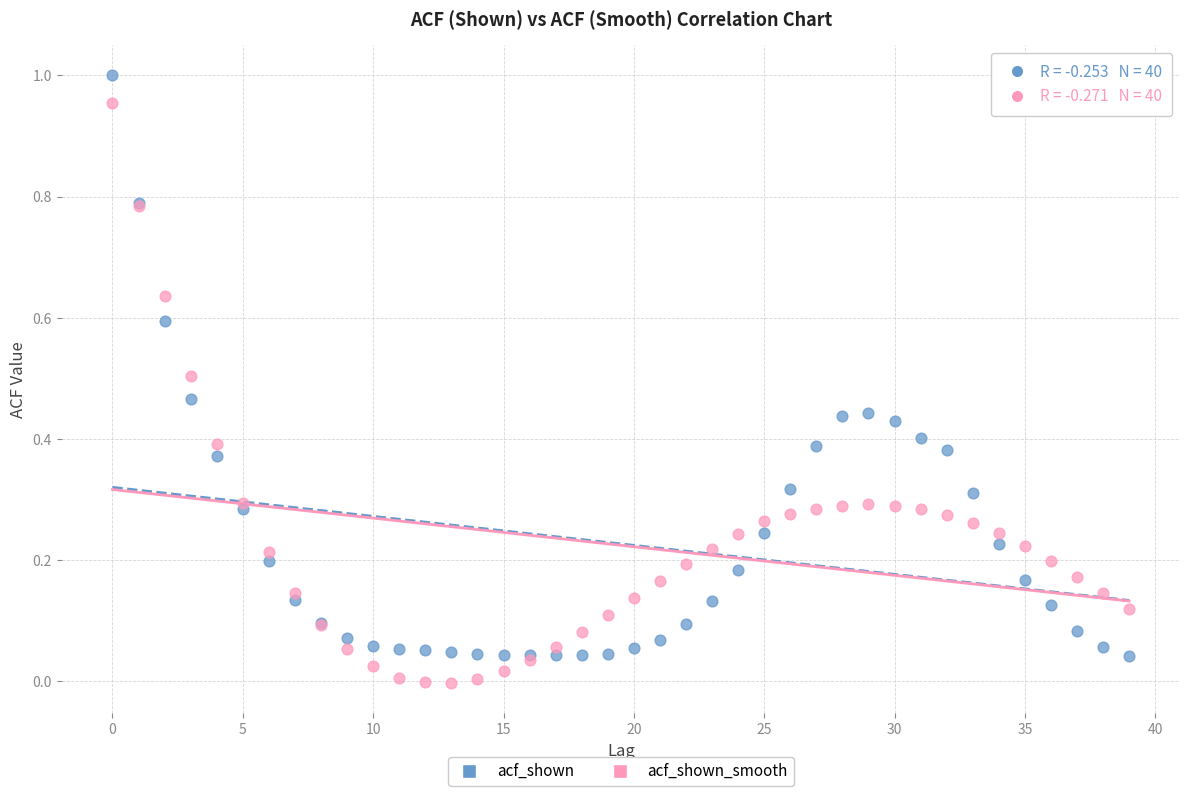

Which series reaches the minimum Y coordinate?

acf_shown_smooth